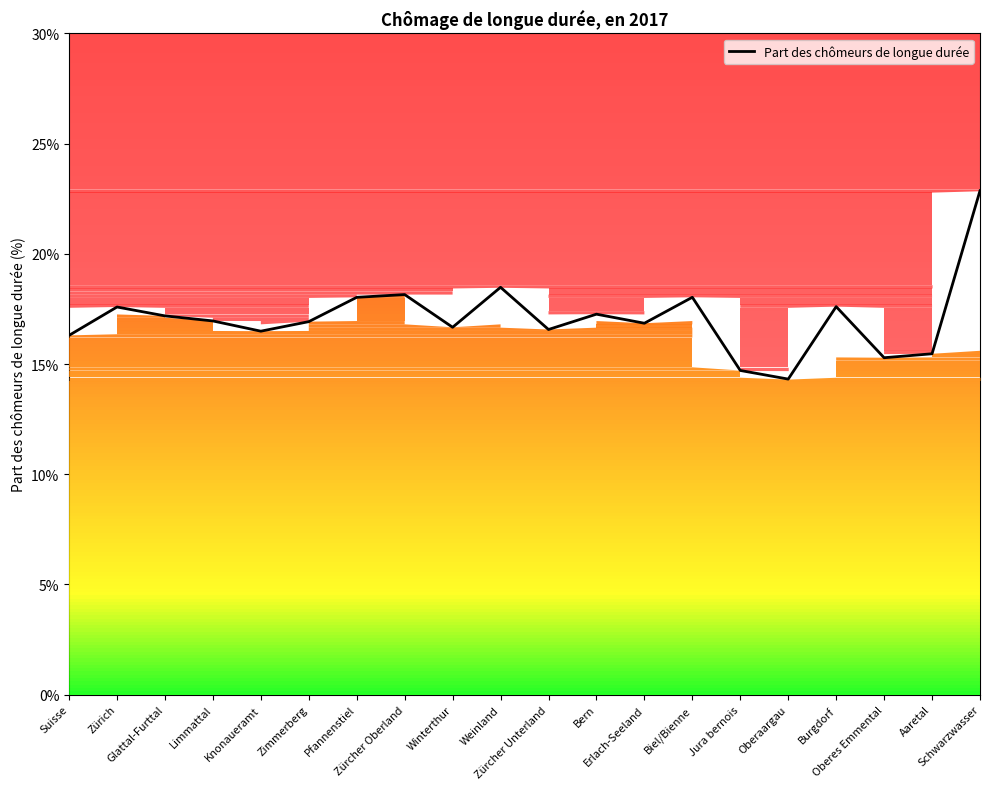

Where is the first local maximum?

Zürich